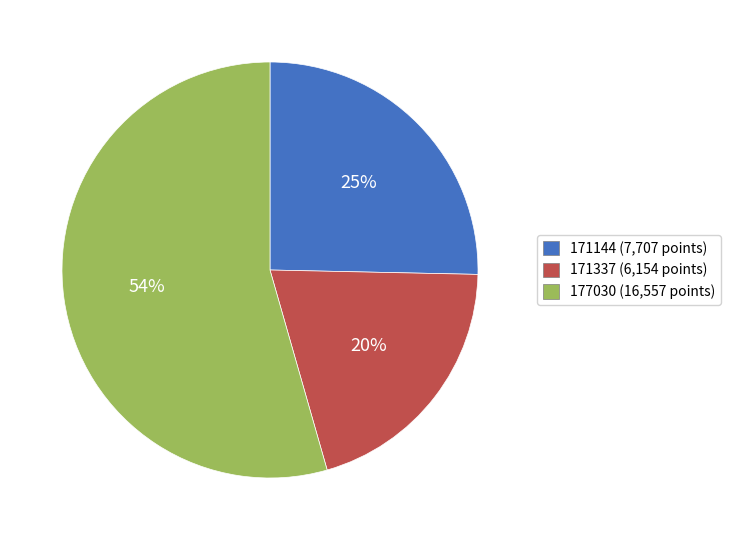

Count the number of slices in the pie.

3